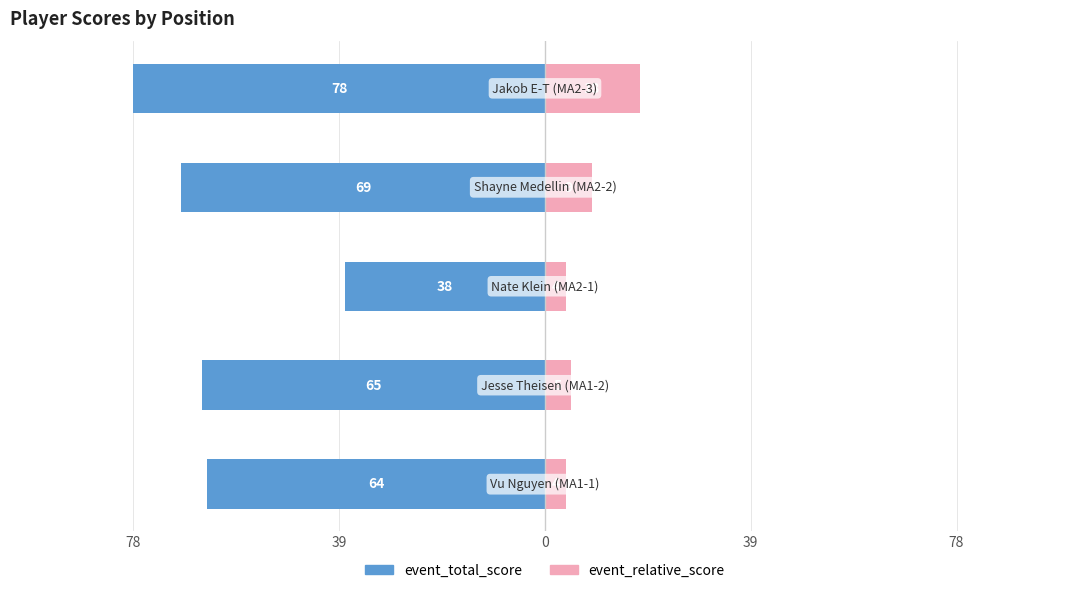

What is the sum of all event_relative_score values?

40